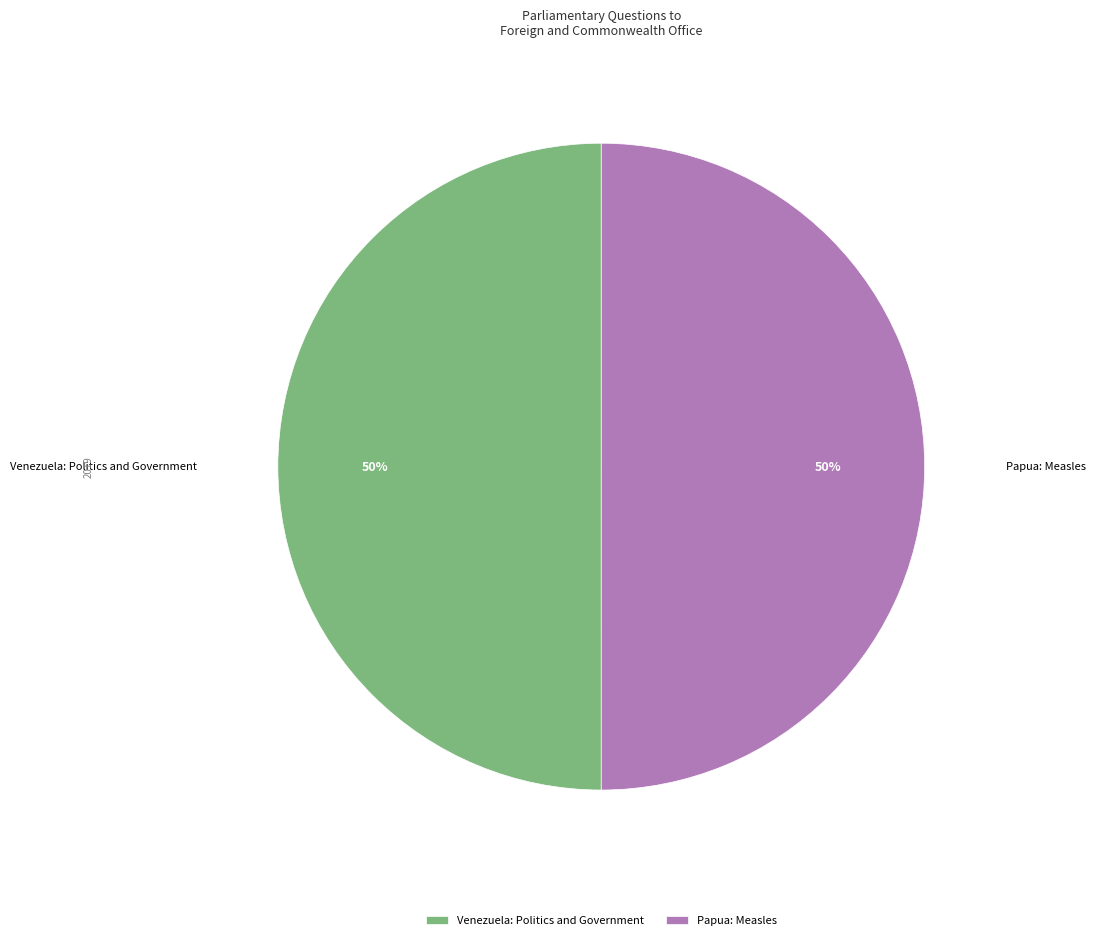

To the nearest percent, what portion does Papua: Measles represent?

50%